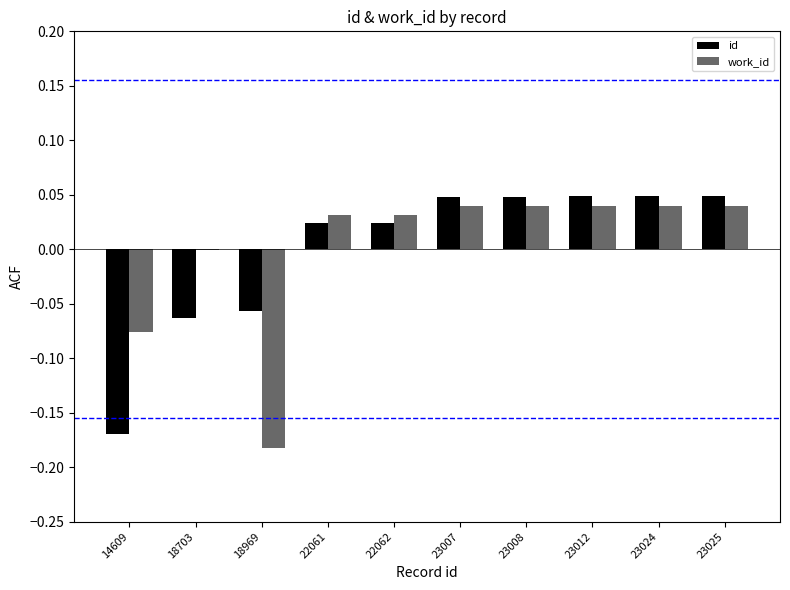

Is it true that work_id equals 0.0 at 22061?

True